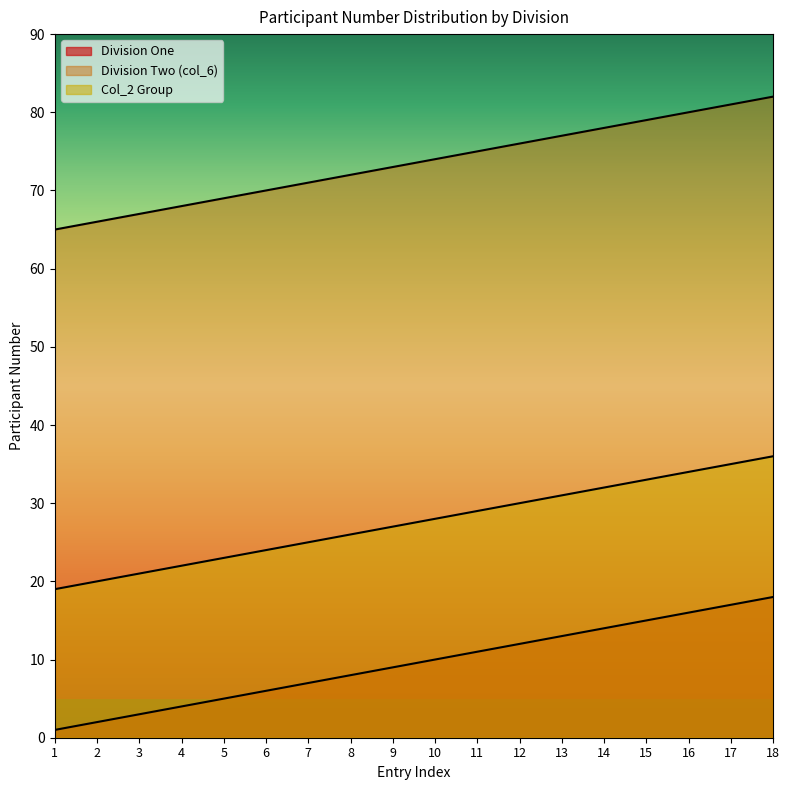

True or false: Division Two (col_6) has a value of 73 at 9.

True